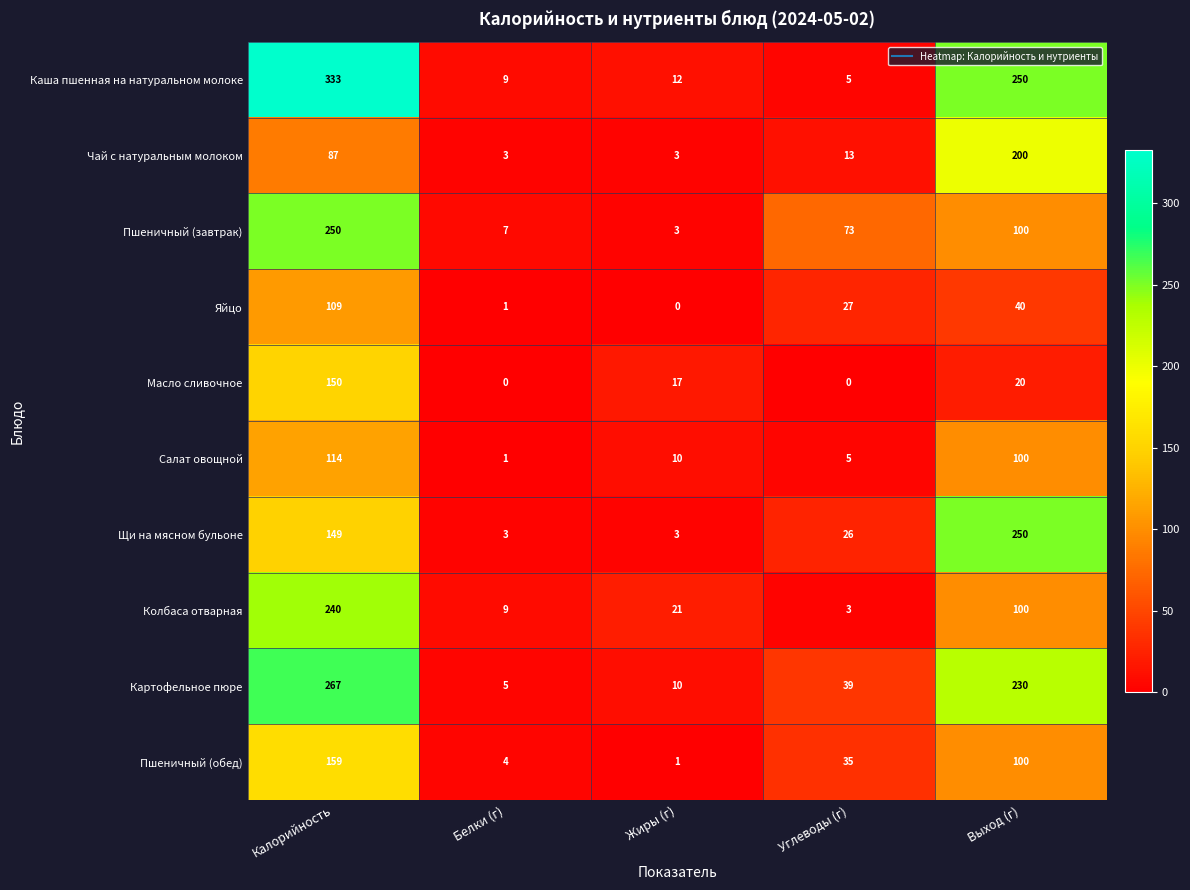

Which label corresponds to the largest value in the chart?

Калорийность